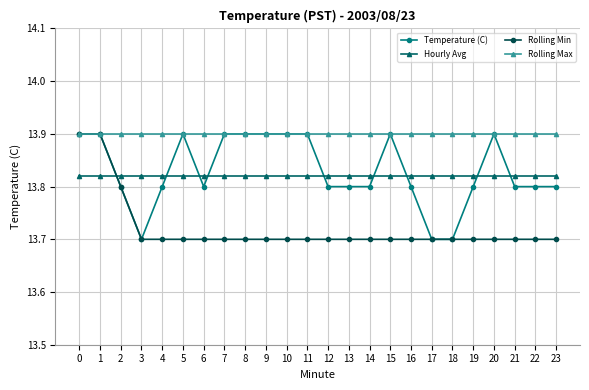

What is the value of the Rolling Min point at the 11th from the left?

13.7